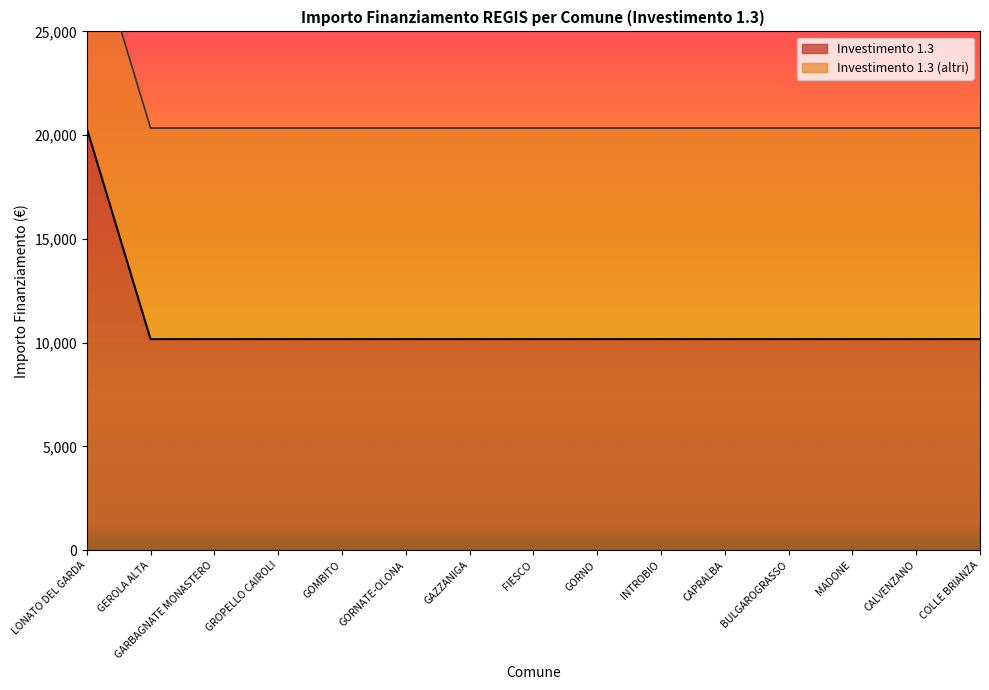

Does the chart display data point markers on the line(s)?

No